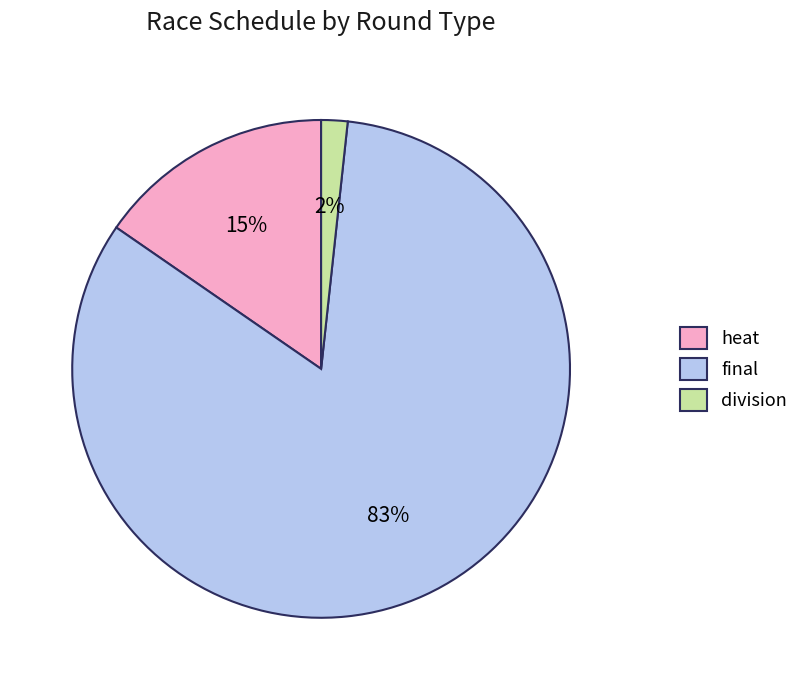

What is the majority slice?

final